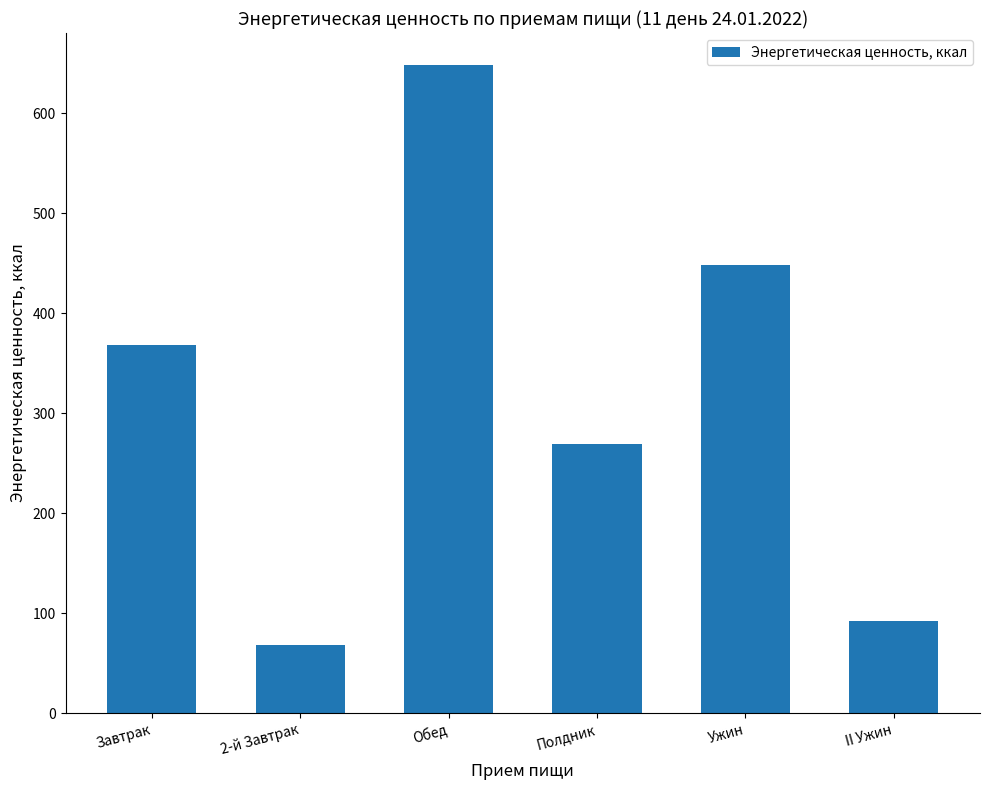

The value at Обед is 648.1. True or false?

True